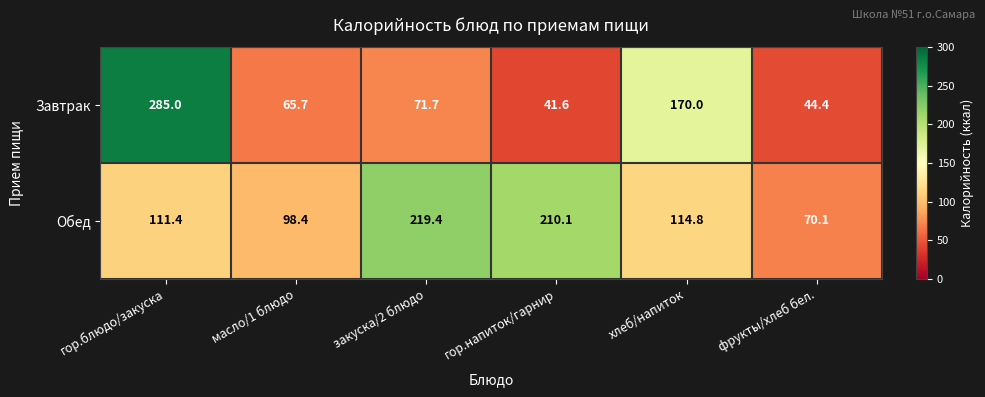

What is the spread (max minus min) of values at гор.напиток/гарнир?

168.5